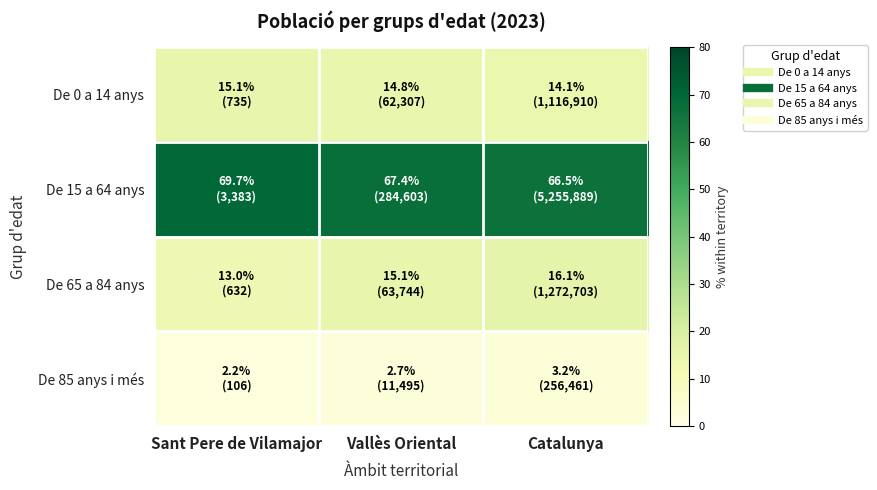

What is the minimum value shown in the chart?

2.2